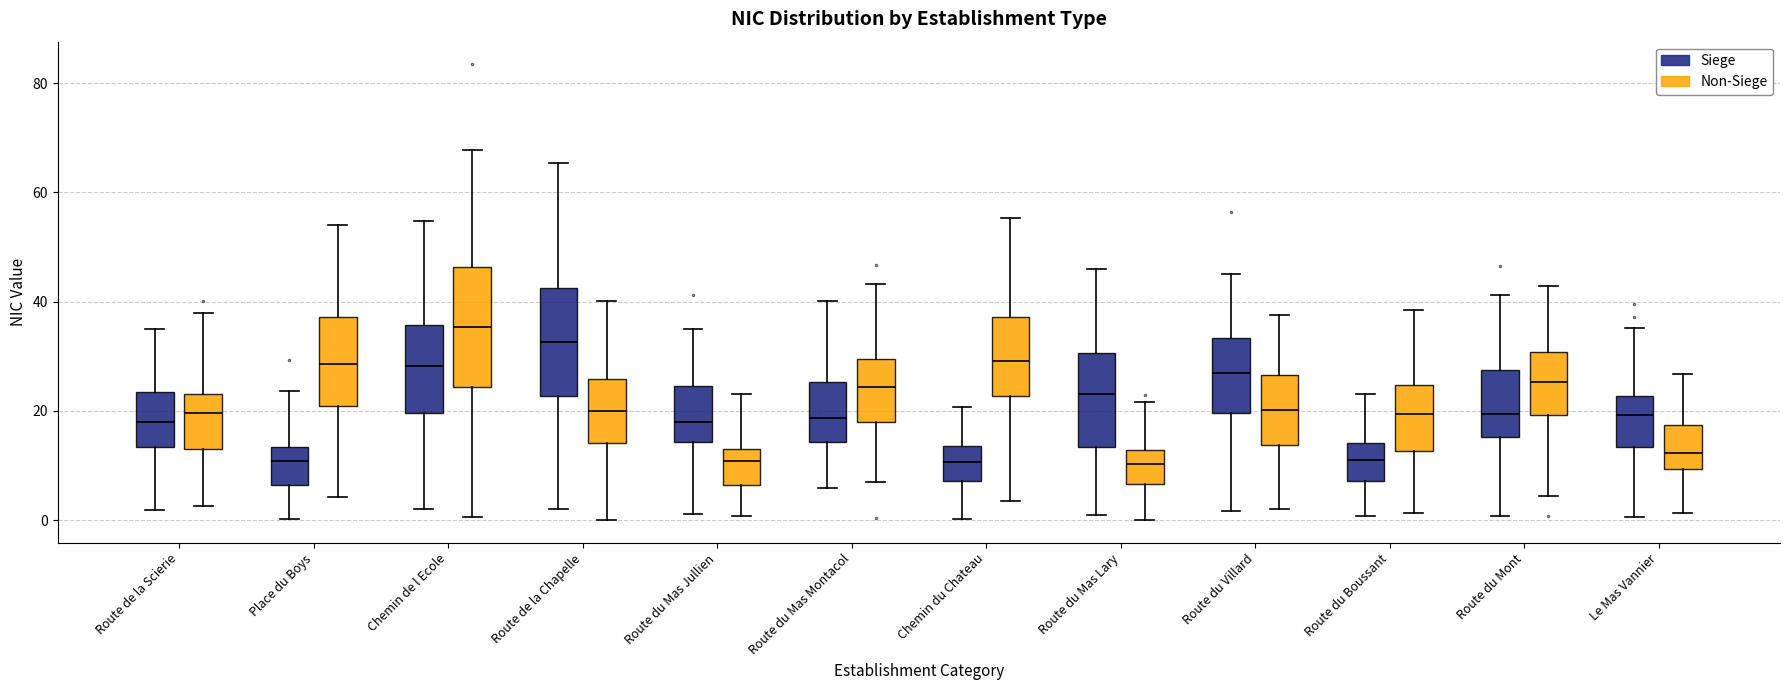

Which box has the highest median line?

Chemin de l Ecole (Non-Siege)